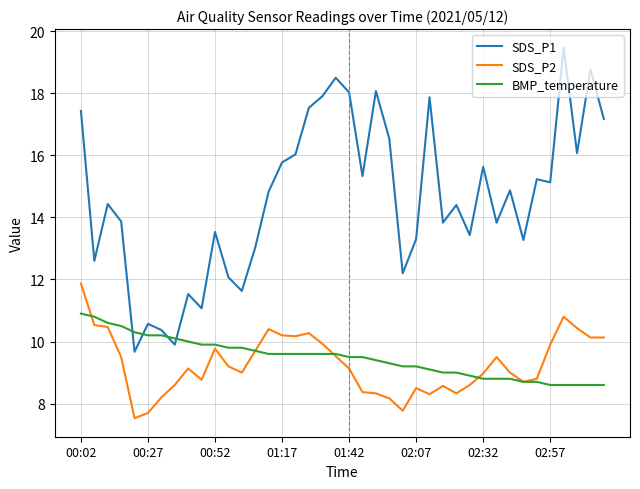

What is the greatest value displayed?

19.5